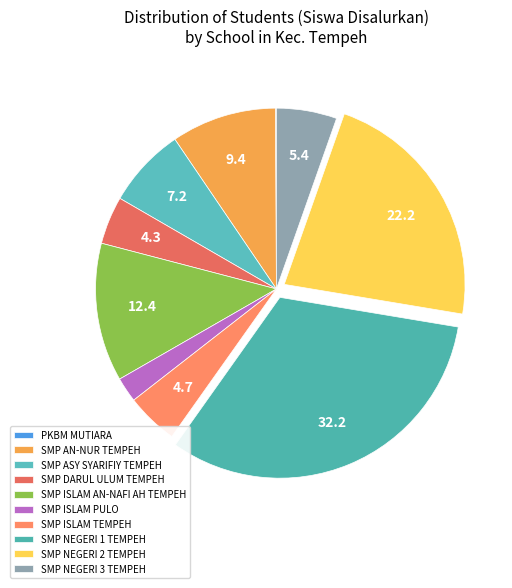

The SMP ASY SYARIFIY TEMPEH slice represents 1% of the pie. True or false?

False